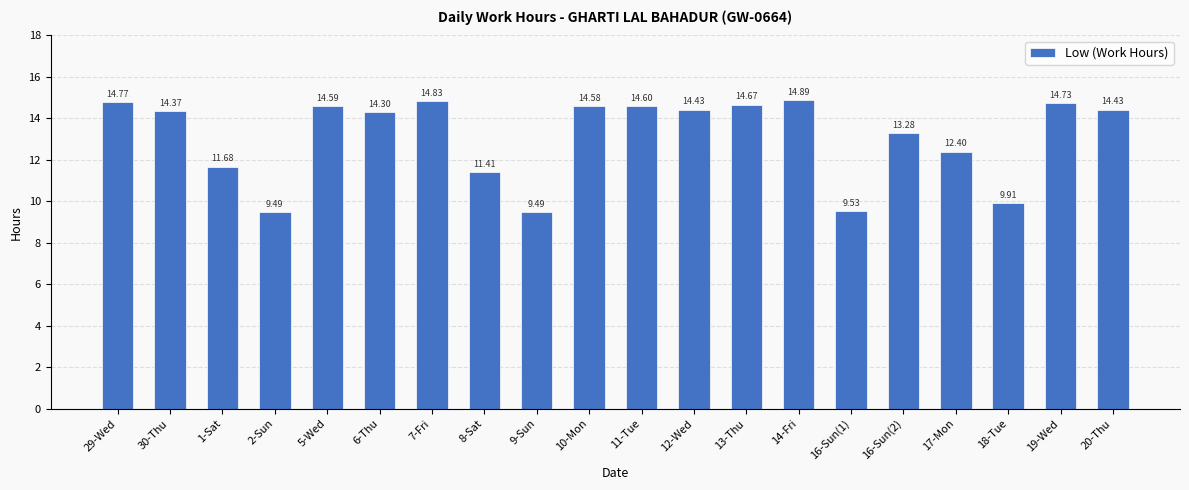

Reading left to right, list all the values displayed in this chart.

14.8	14.4	11.7	9.5	14.6	14.3	14.8	11.4	9.5	14.6	14.6	14.4	14.7	14.9	9.5	13.3	12.4	9.9	14.7	14.4